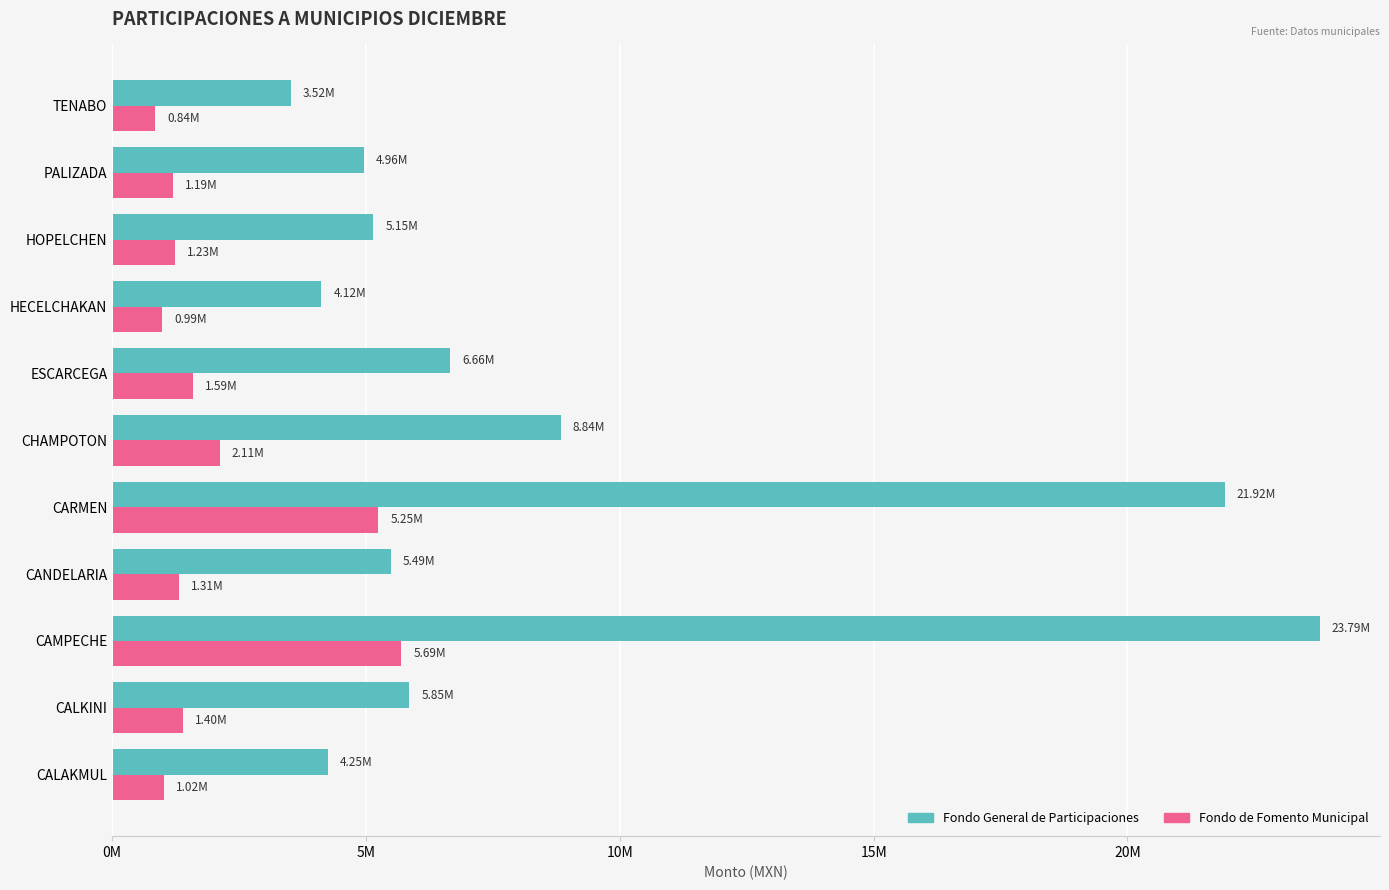

What is the sum of all Fondo General de Participaciones values?

94534078.1